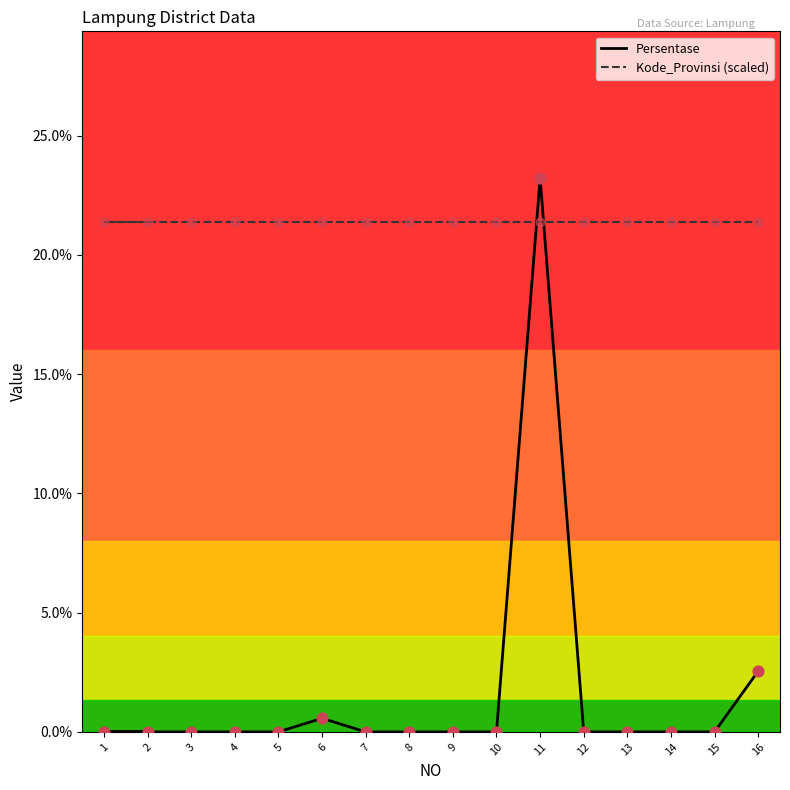

Which series reaches the maximum Y coordinate?

Persentase